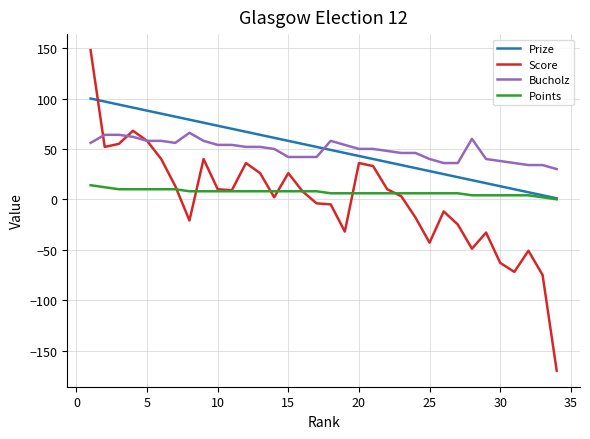

What is the lowest value of the Score series?

-170